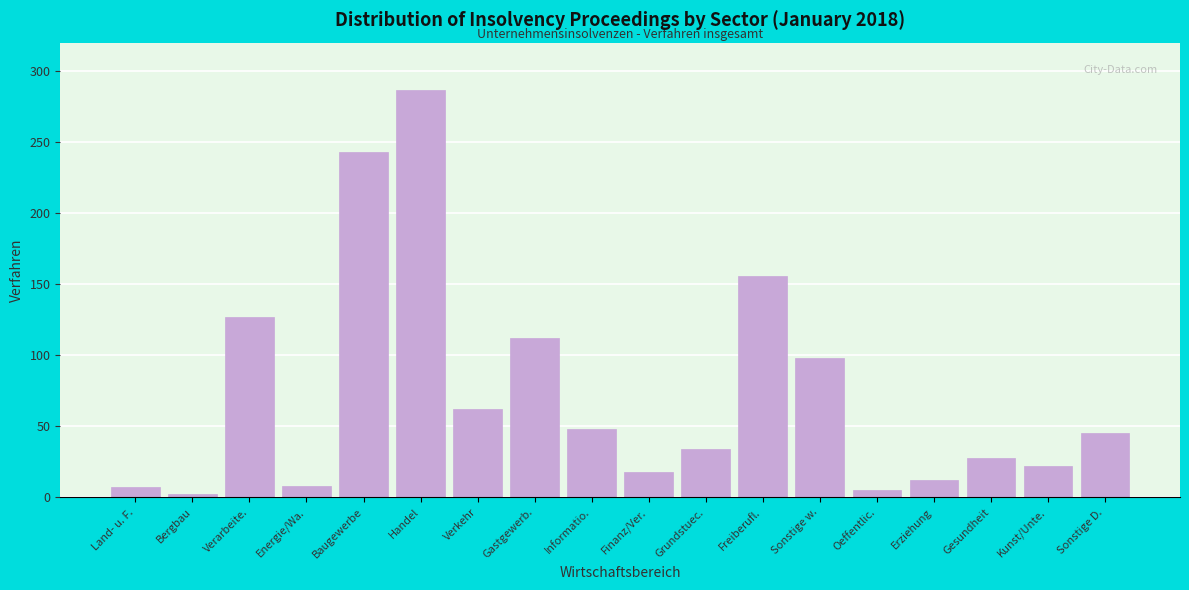

What is the difference between the values at Gesundheit and Handel?

259